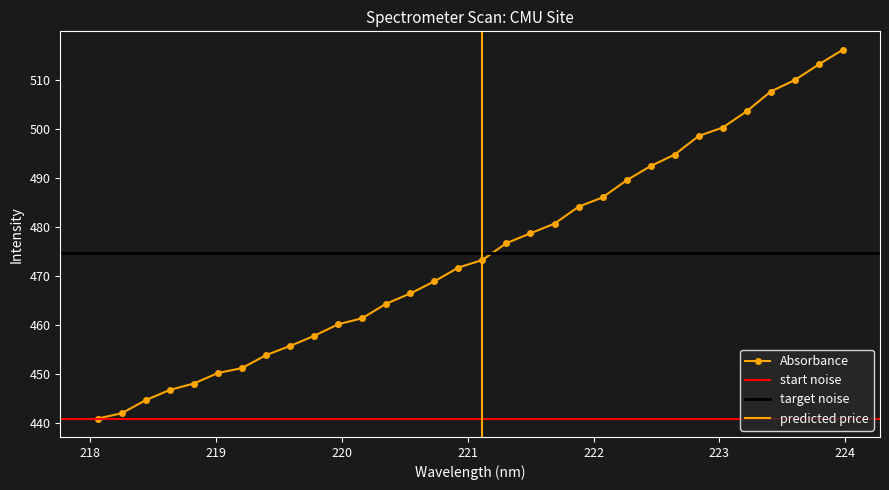

Count the number of categories in the chart.

32